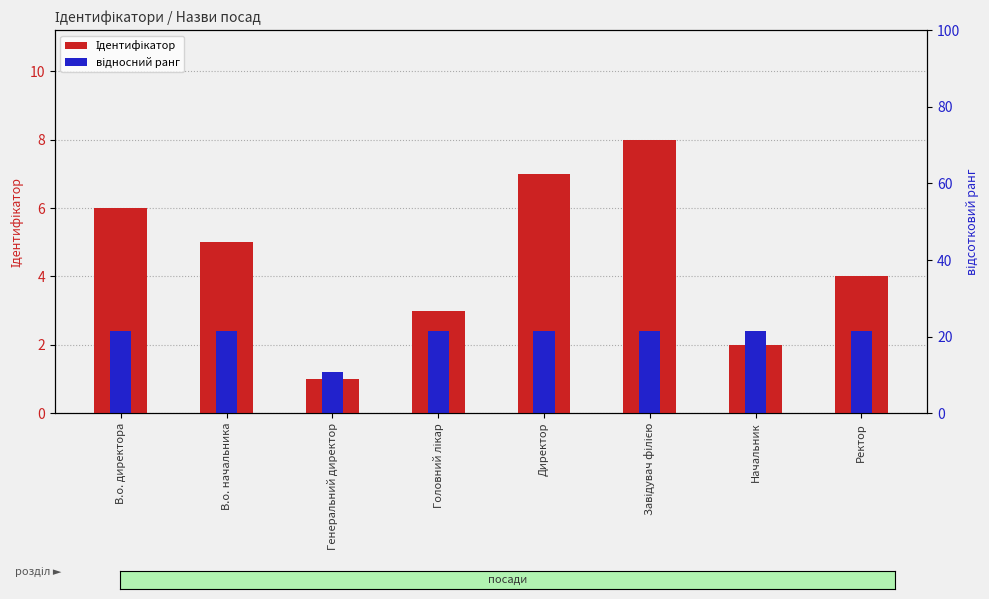

Reading right to left, list all the values displayed in this chart.

Ідентифікатор: 4.0	2.0	8.0	7.0	3.0	1.0	5.0	6.0
відносний ранг: 2.4	2.4	2.4	2.4	2.4	1.2	2.4	2.4